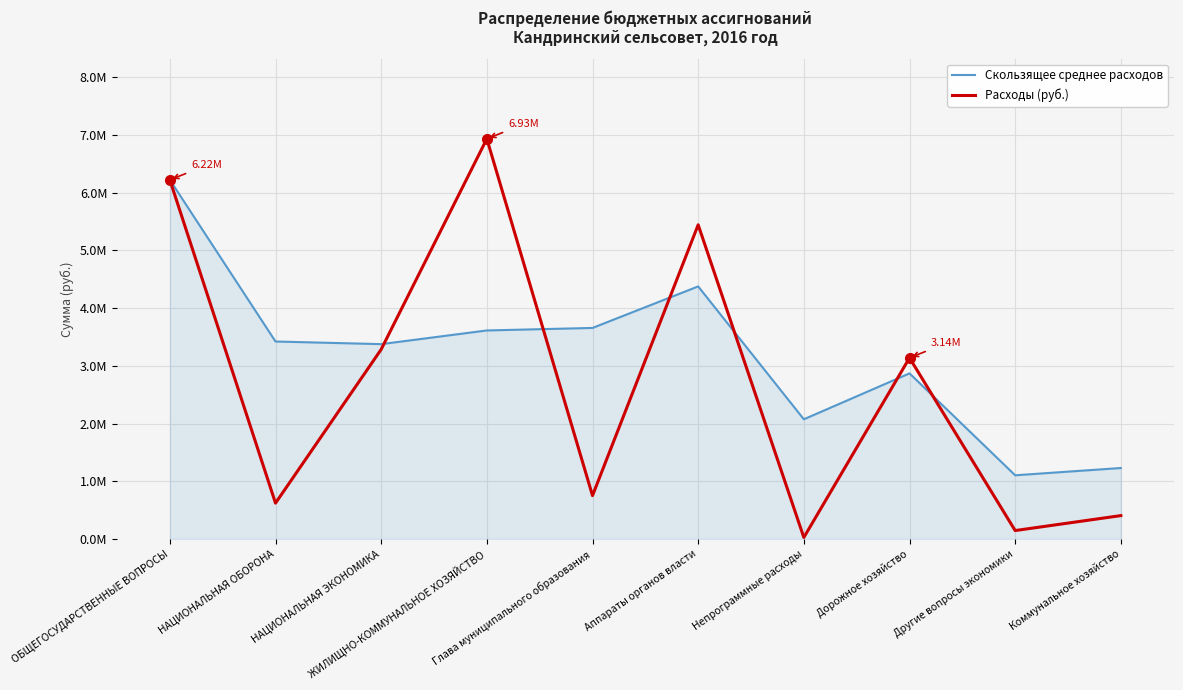

What is the sum of all Расходы (руб.) values?

26965432.1